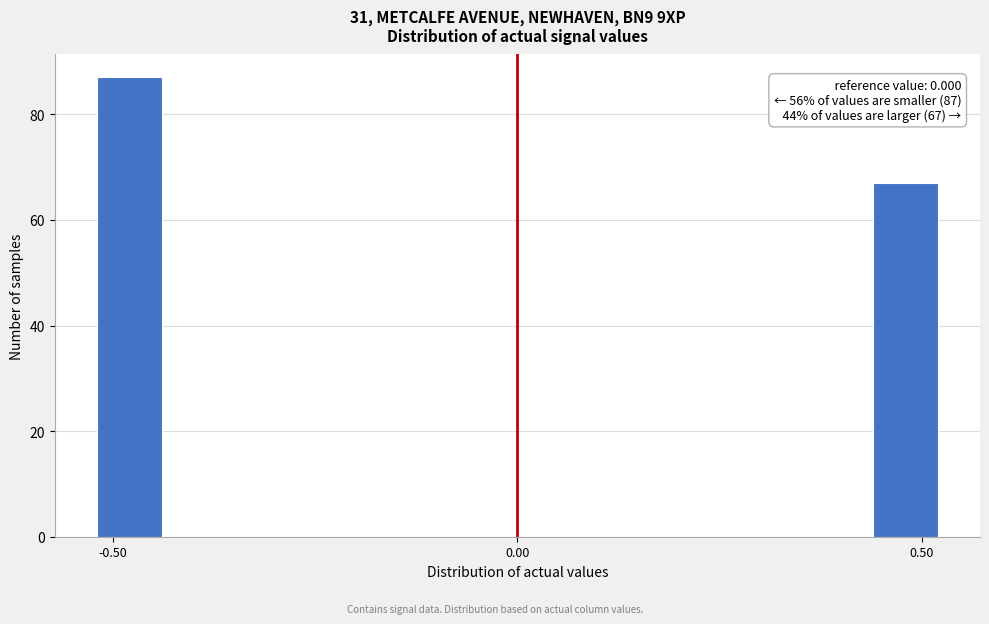

Read against the x-axis, roughly where is the centre of the tallest bar?

-0.50